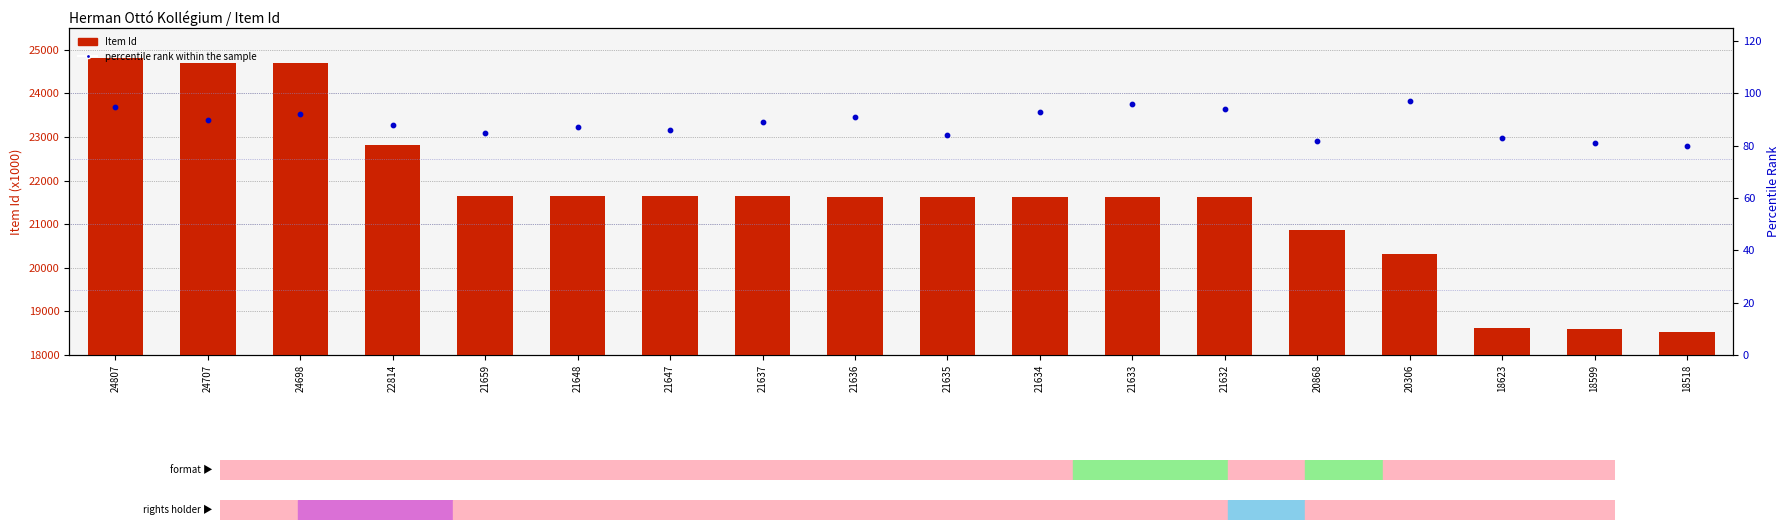

Which series has the widest spread of Y values?

Item Id